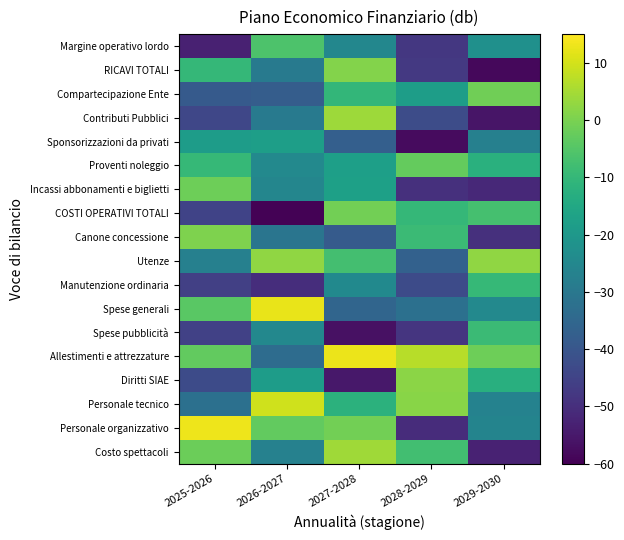

At 2027-2028, list the series in order from largest to smallest.

Allestimenti e attrezzature, Costo spettacoli, Contributi Pubblici, RICAVI TOTALI, COSTI OPERATIVI TOTALI, Personale organizzativo, Utenze, Compartecipazione Ente, Personale tecnico, Incassi abbonamenti e biglietti, Proventi noleggio, Manutenzione ordinaria, Margine operativo lordo, Spese generali, Sponsorizzazioni da privati, Canone concessione, Diritti SIAE, Spese pubblicità